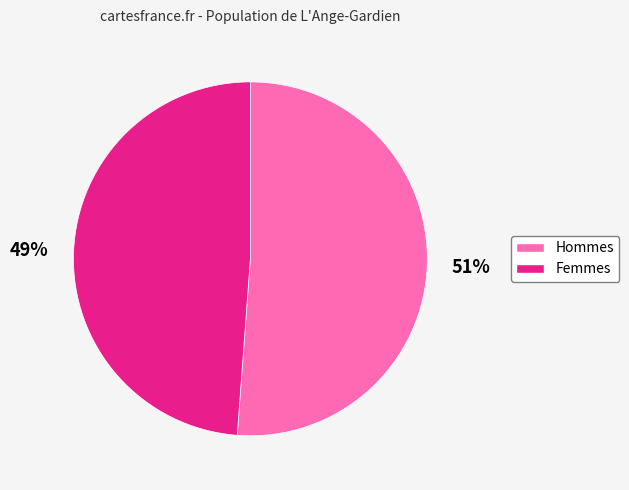

To the nearest percent, what is the difference between the largest and smallest slice percentages?

2%